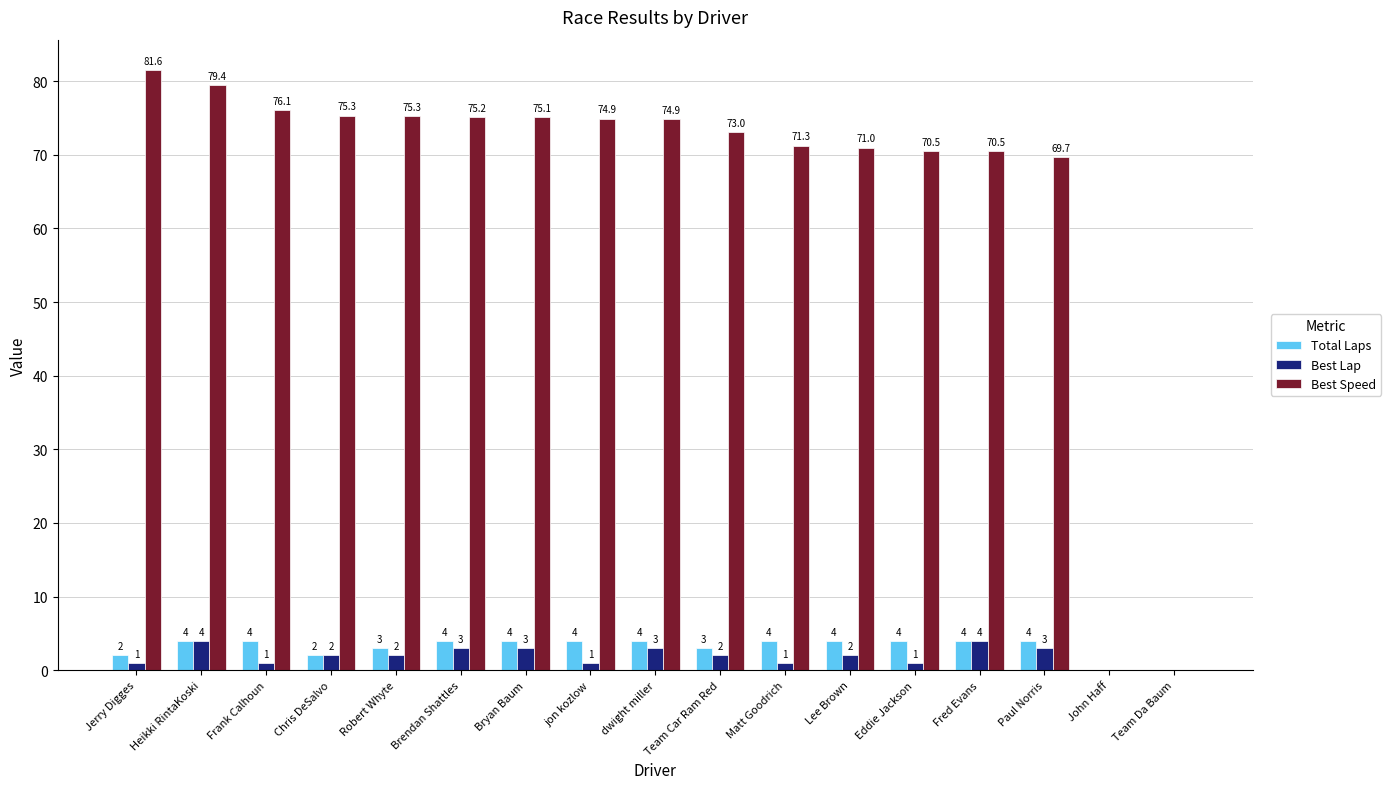

Is the value of Total Laps at Brendan Shattles greater than the value of Best Lap at jon kozlow?

Yes